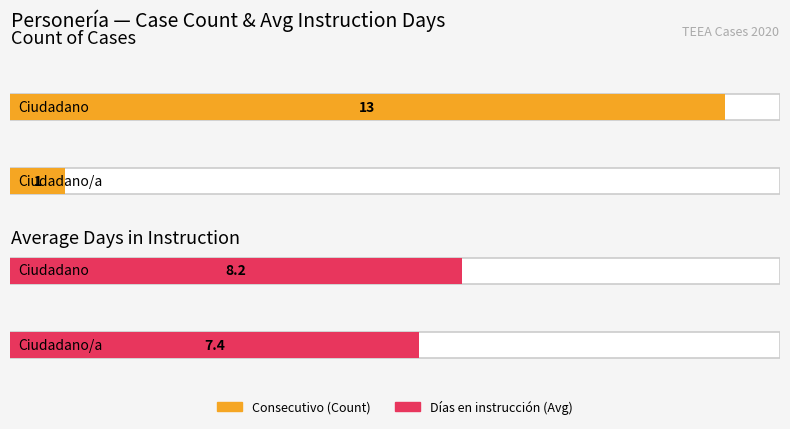

Reading left to right, transcribe all the data shown in this chart.

Consecutivo: 13.0	1.0
Días en instrucción: 8.2	7.4